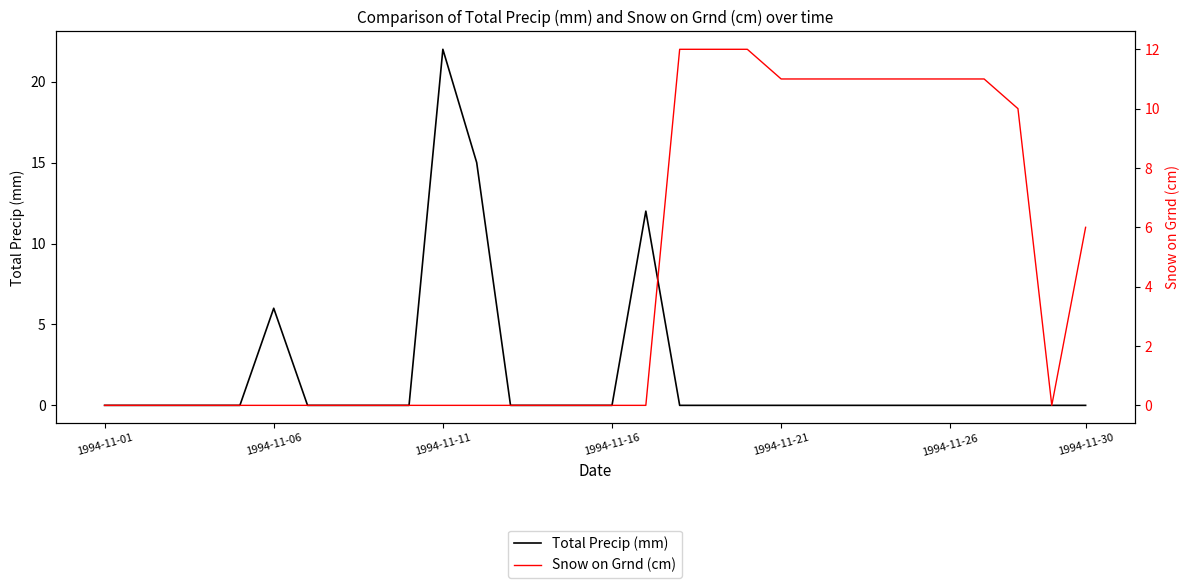

How many categories are shown in the chart?

30